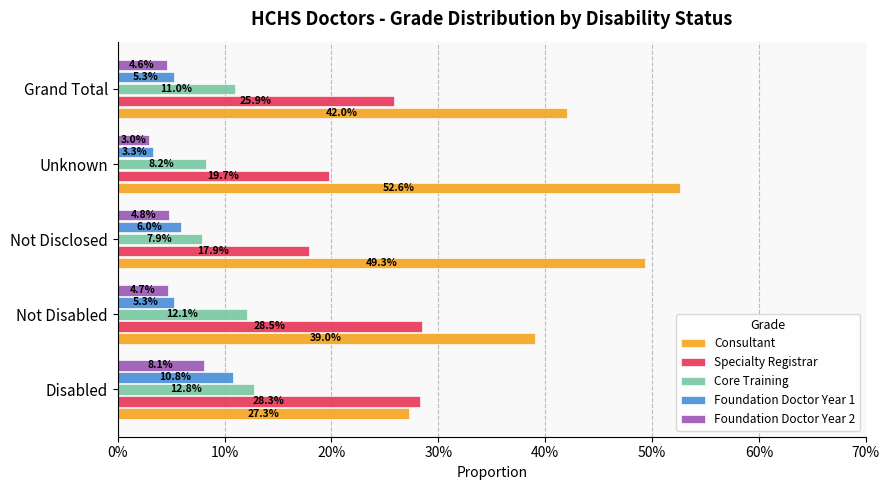

What is the minimum value for Specialty Registrar?

0.2